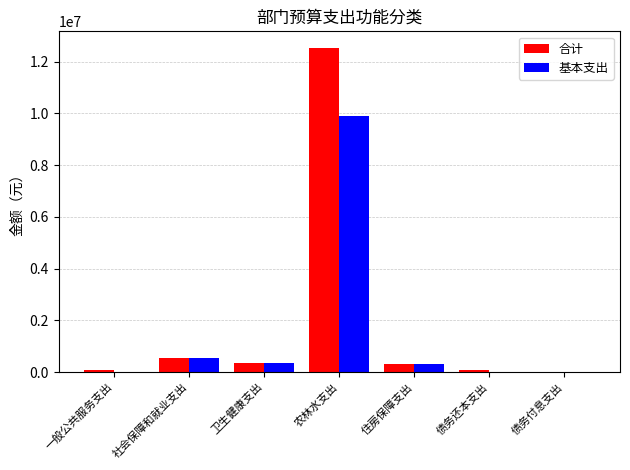

At which label is 合计 closest to 6275976?

社会保障和就业支出